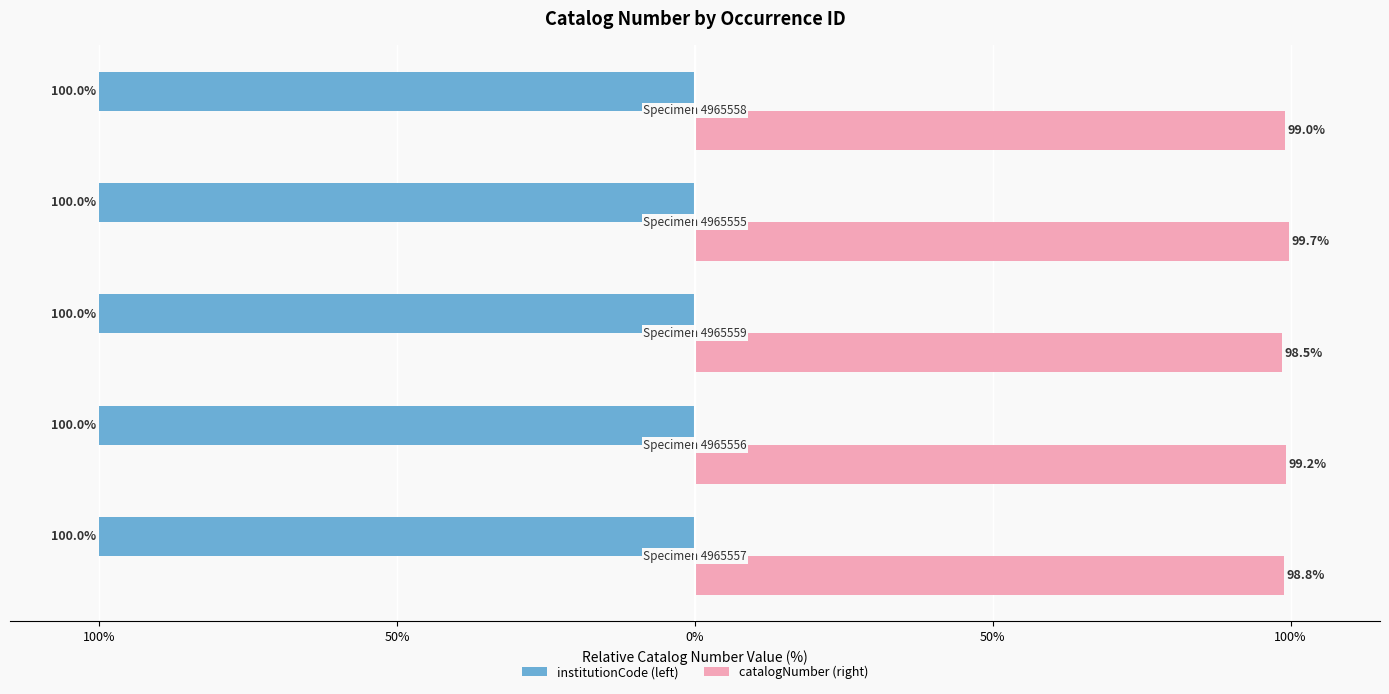

Reading left to right, what are all the values shown in this chart?

institutionCode (left): -100.0	-100.0	-100.0	-100.0	-100.0
catalogNumber (right): 98.8	99.2	98.5	99.7	99.0